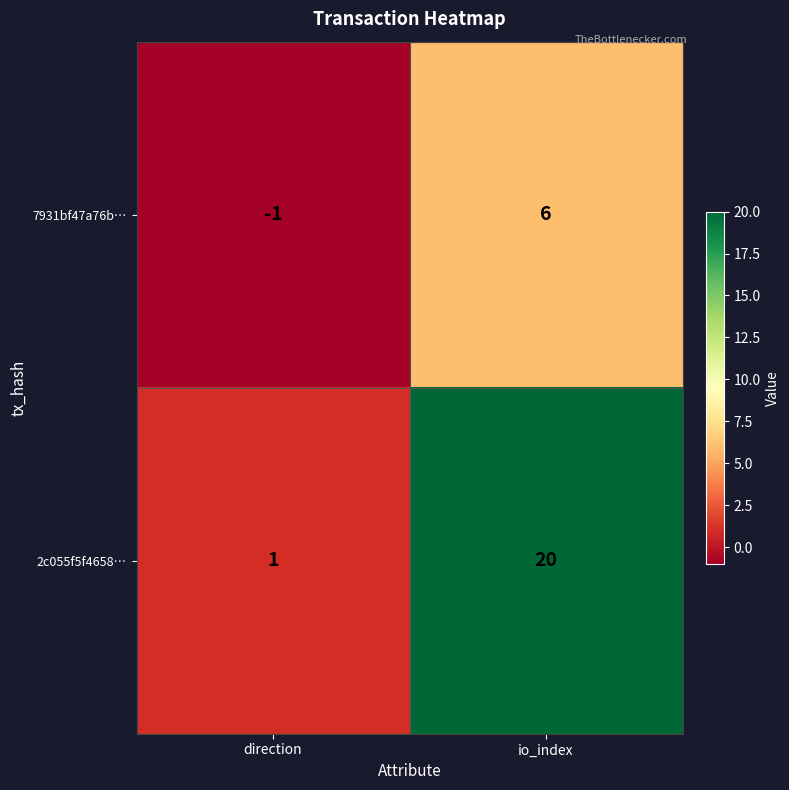

List the series in order of their peak value, highest first.

2c055f5f4658…, 7931bf47a76b…